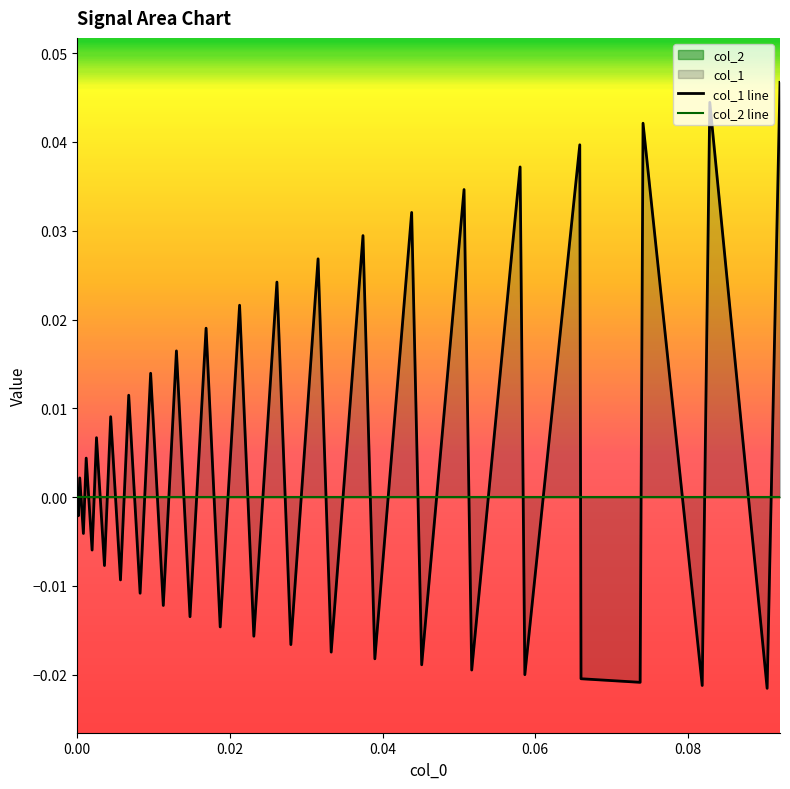

After their last crossing, which series has the higher values: col_1 line or col_2 line?

col_1 line